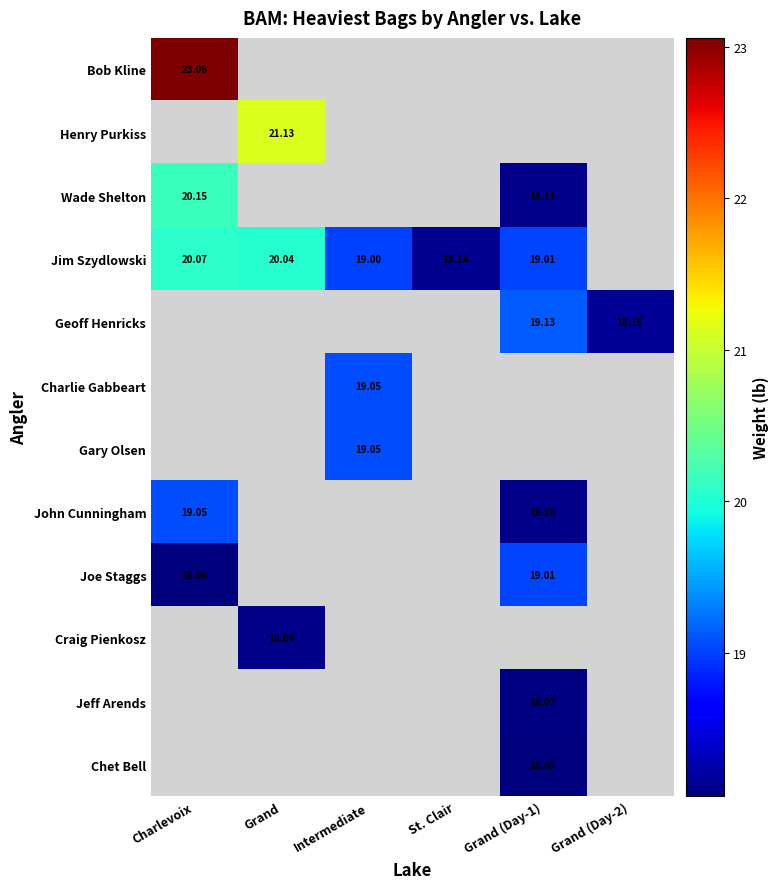

What is the difference between the maximum and minimum values in the Jim Szydlowski series?

1.9